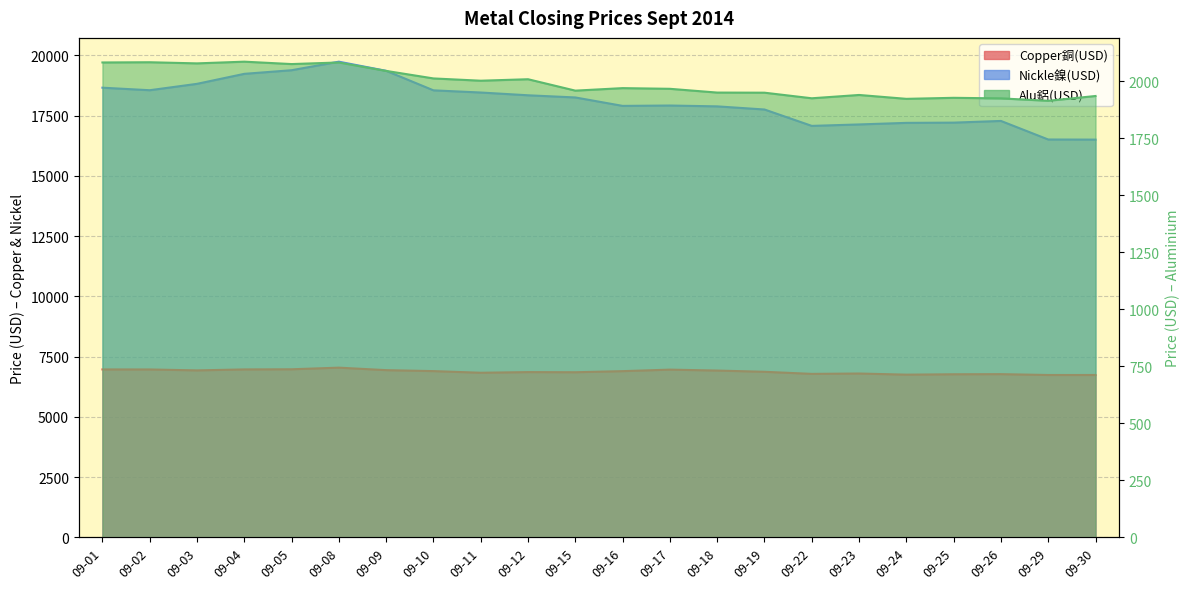

The Alu鋁(USD) series shows 1935.0 at 09-30. True or false?

True